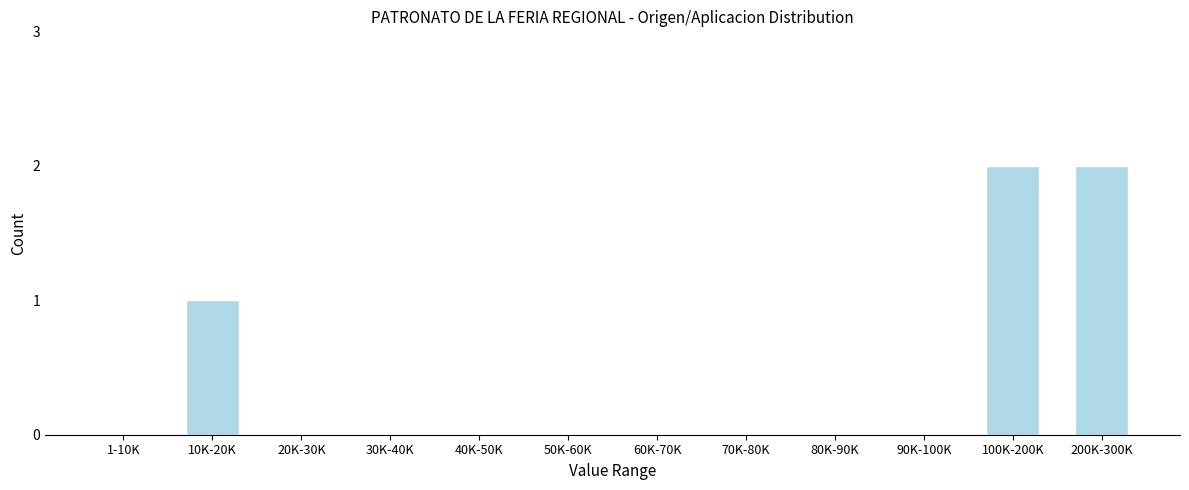

Reading right to left, transcribe all the data shown in this chart.

200K-300K=2	100K-200K=2	90K-100K=0	80K-90K=0	70K-80K=0	60K-70K=0	50K-60K=0	40K-50K=0	30K-40K=0	20K-30K=0	10K-20K=1	1-10K=0